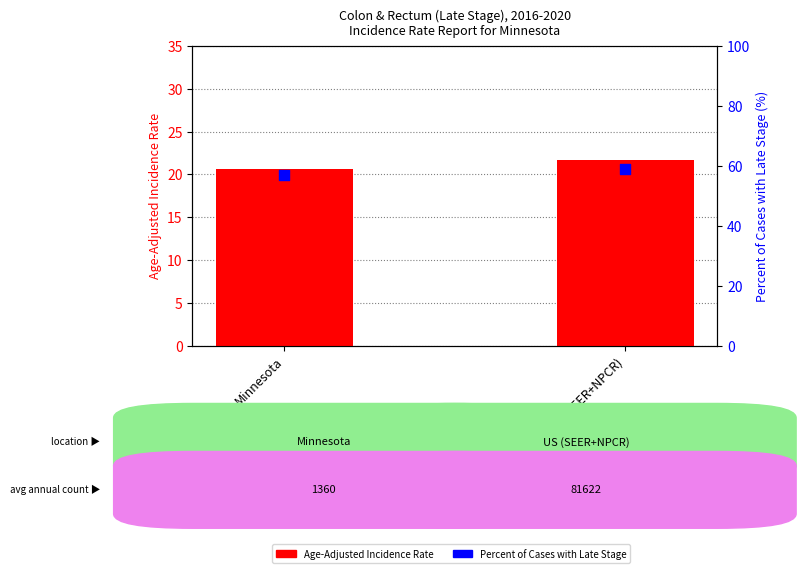

What is the total value across all series at US (SEER+NPCR)?

80.8